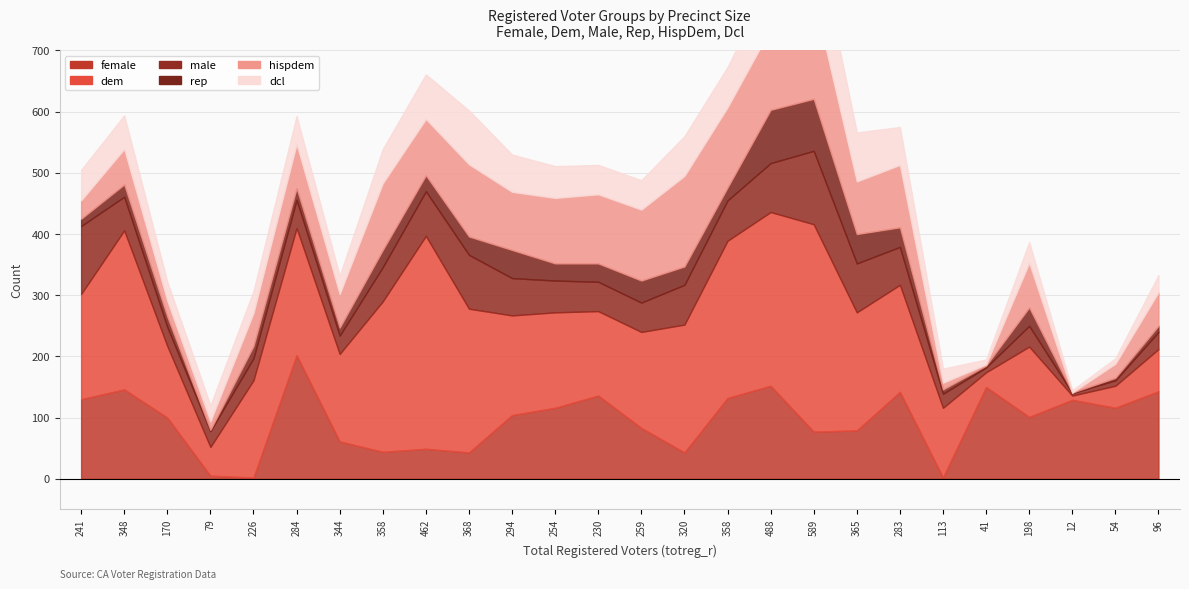

What is the maximum value for hispdem?

167